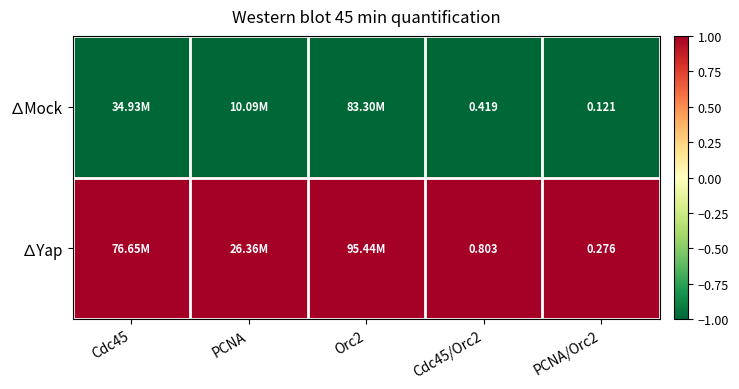

What is the sum of the ∆Mock values at Cdc45 and PCNA/Orc2?

-2.0